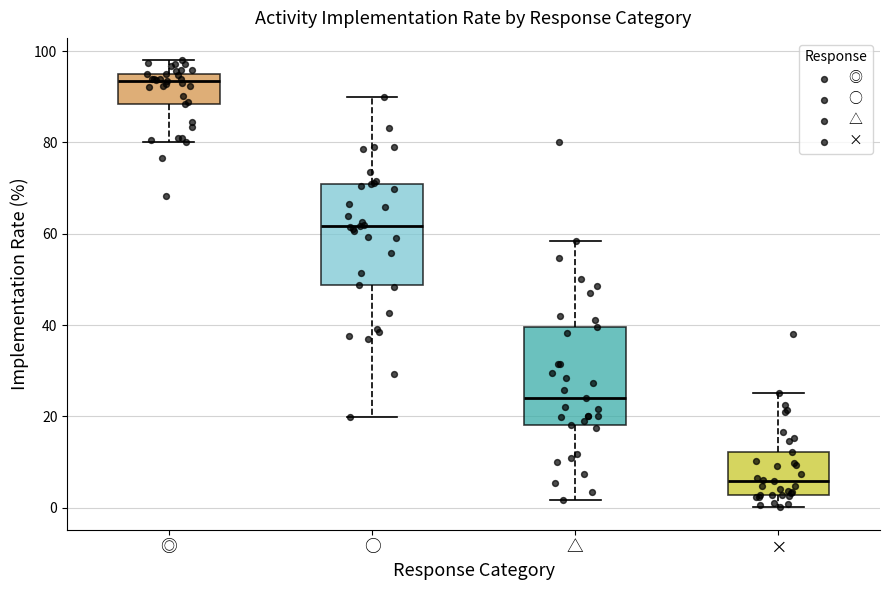

Where is the lower edge of the box for ○ on the y-axis? The values are not printed on the chart, so give them approximately, as read against the axis.

48